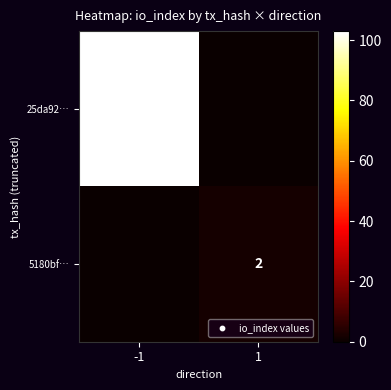

Is it true that 25da92… equals 103 at -1?

True